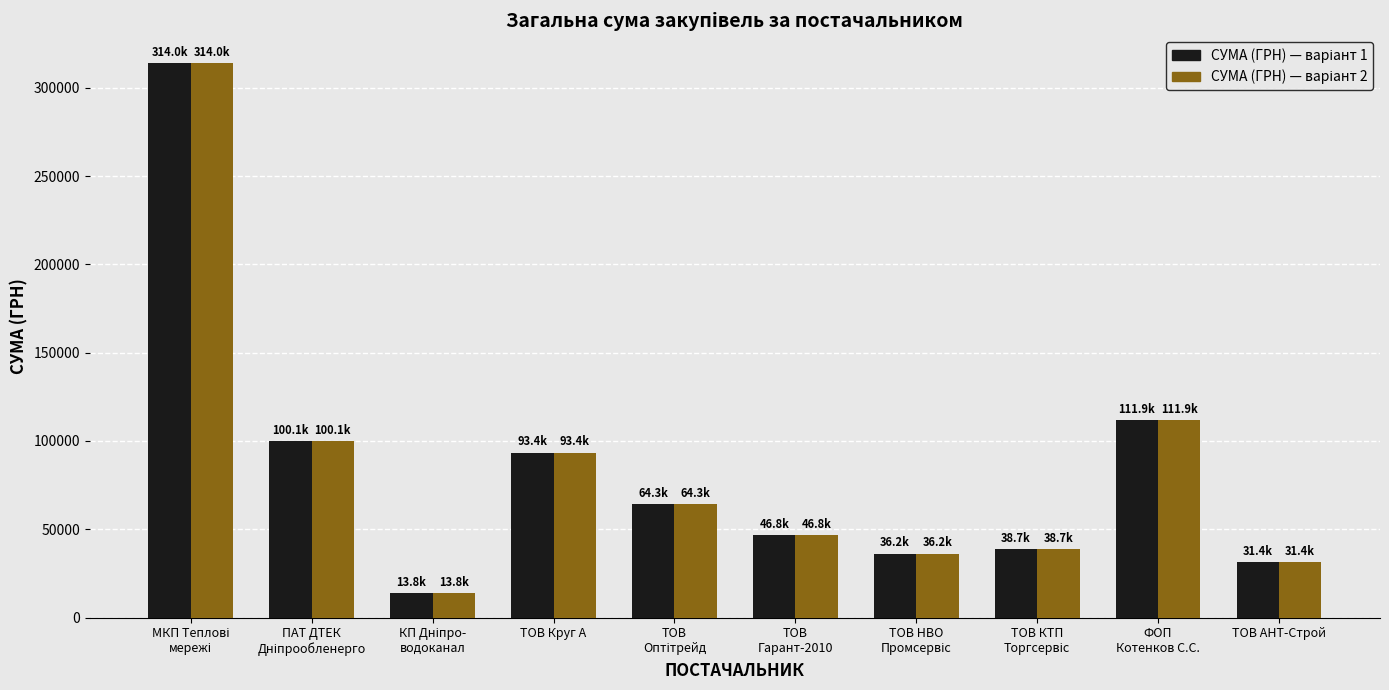

What is the total value across all series at ТОВ Круг А?

186832.0